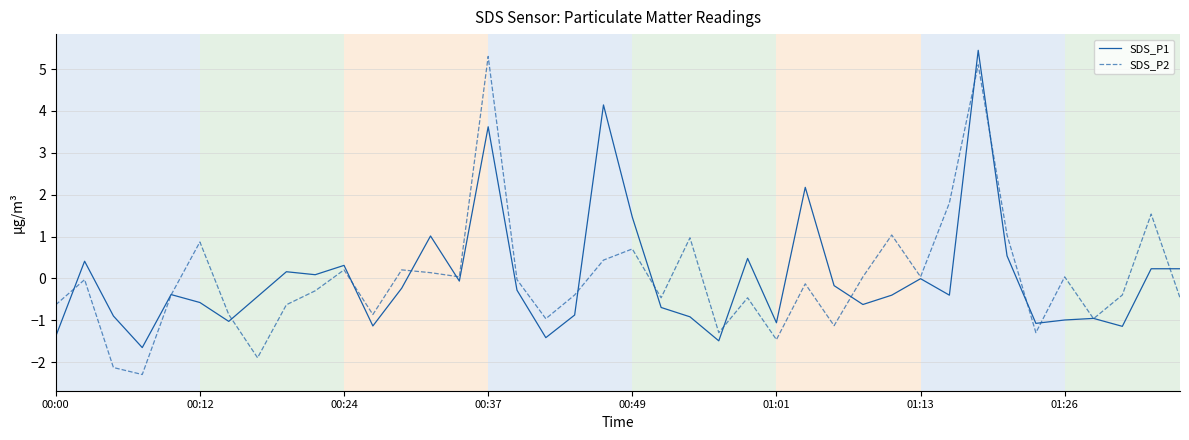

True or false: SDS_P2 and SDS_P1 intersect in this chart.

True